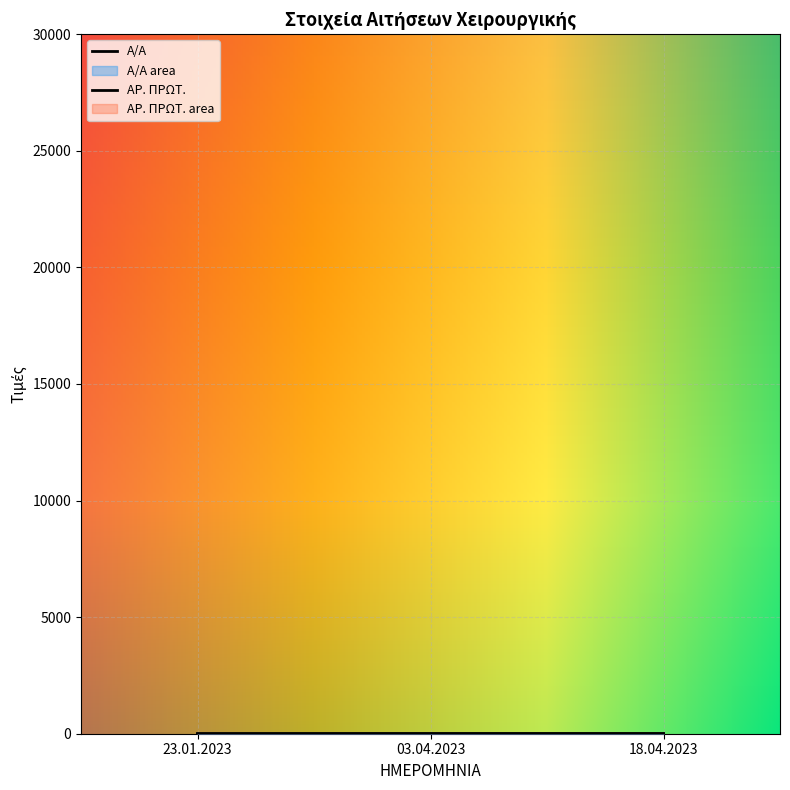

How many data points in ΑΡ. ΠΡΩΤ. are less than 5?

1